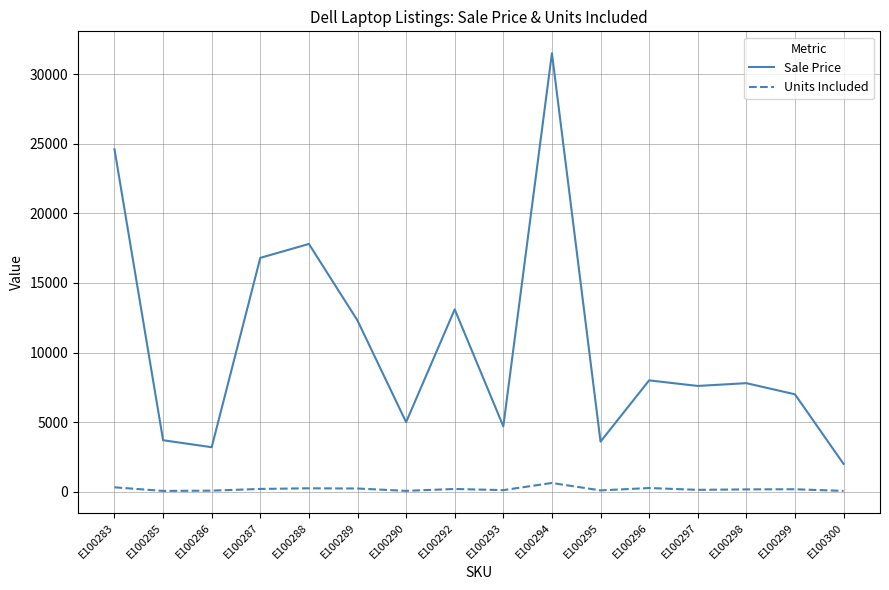

At how many categories does at least one series exceed 8645?

6